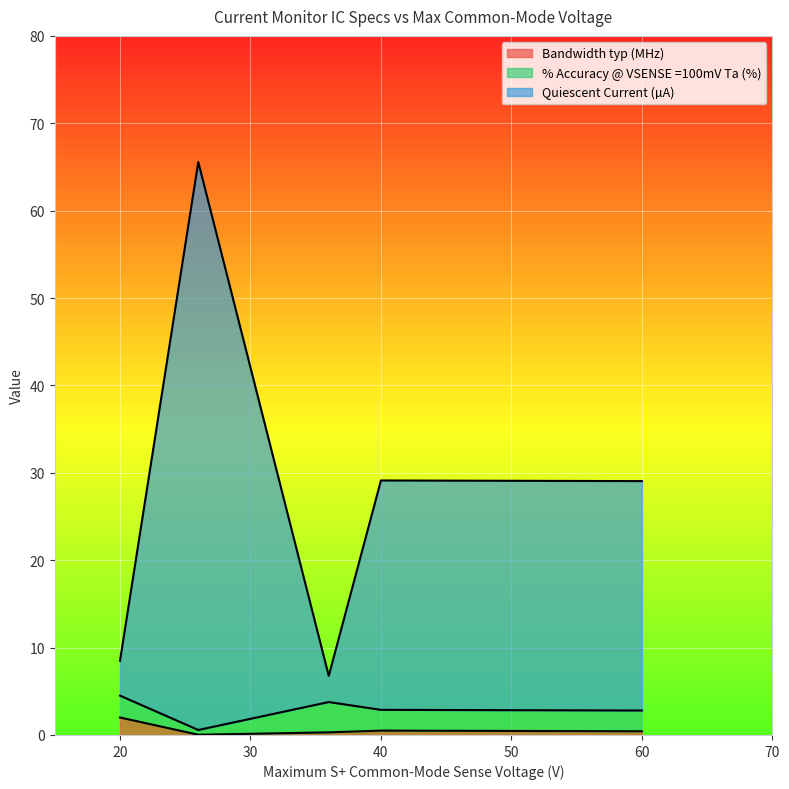

How many lines are shown in the chart?

3